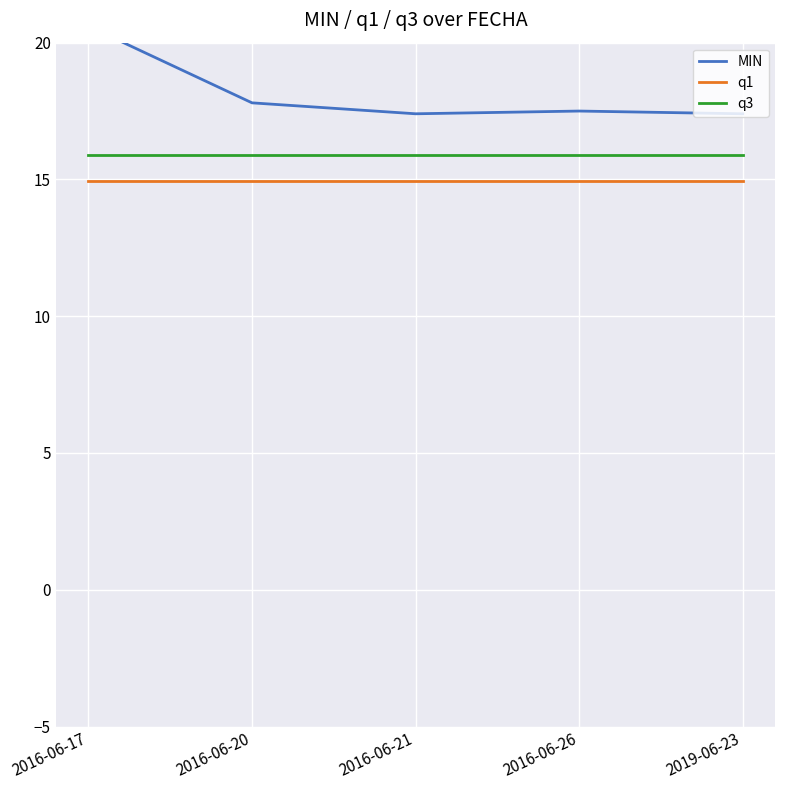

The value of MIN at 2016-06-17 is 20.6. True or false?

True